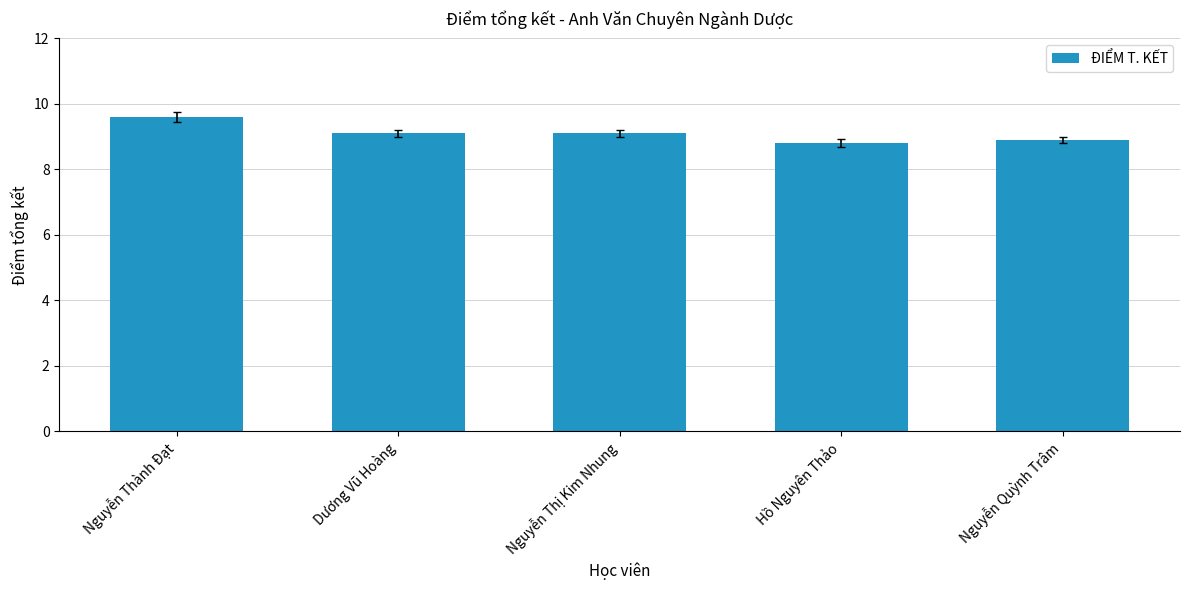

What position from the right is Hồ Nguyên Thảo?

2